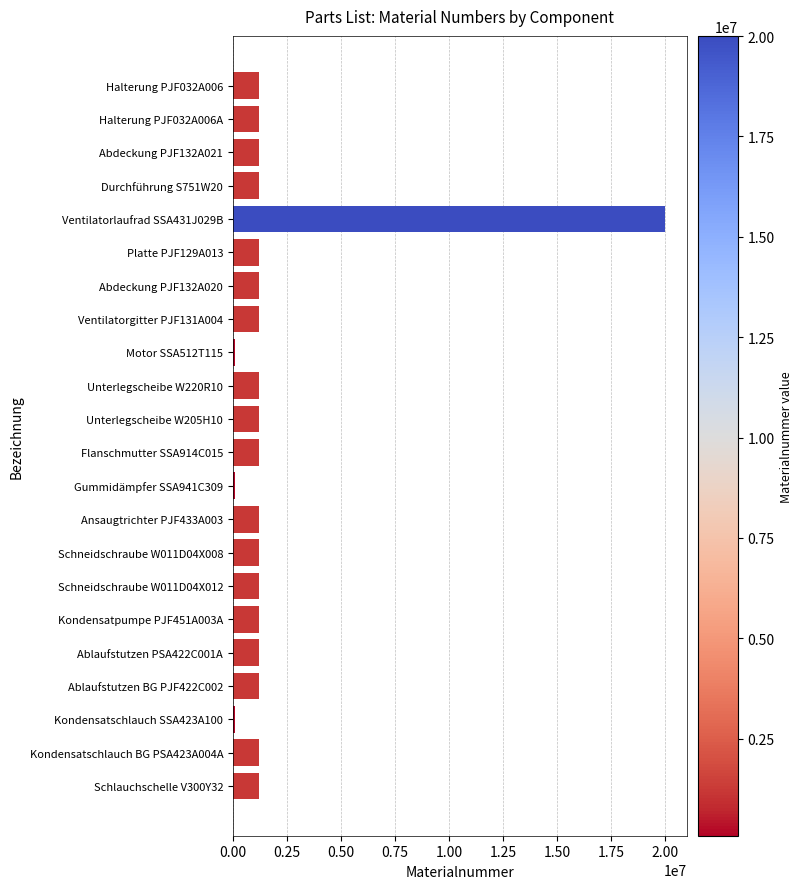

What is the difference between the second highest and second lowest values?

1143659